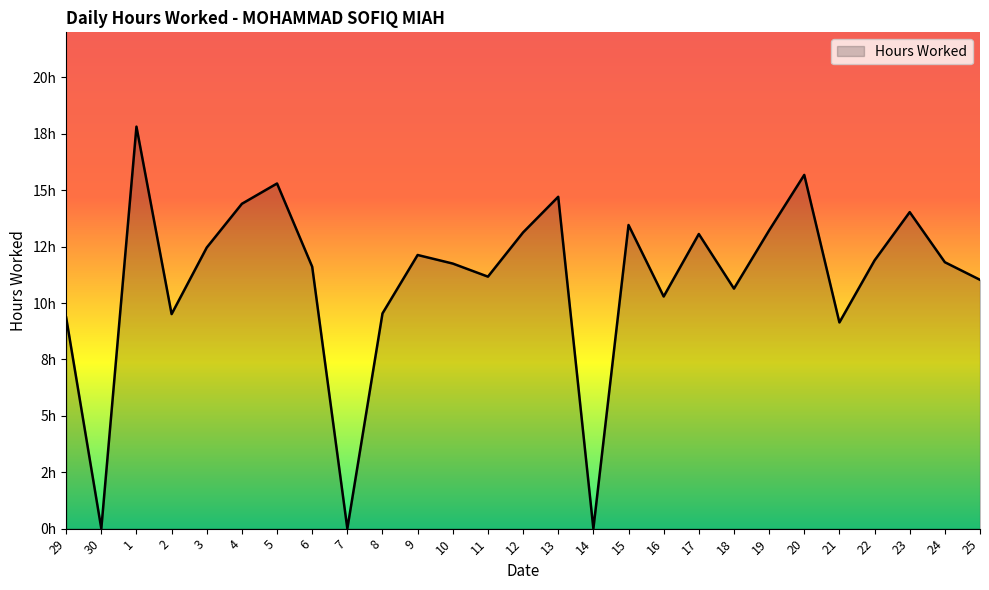

Does the chart display data point markers on the line(s)?

No